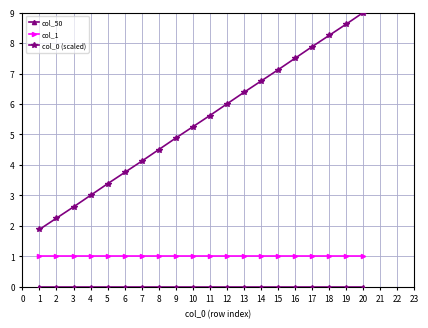

What is the value of the col_1 point at the 11th from the left?

1.0